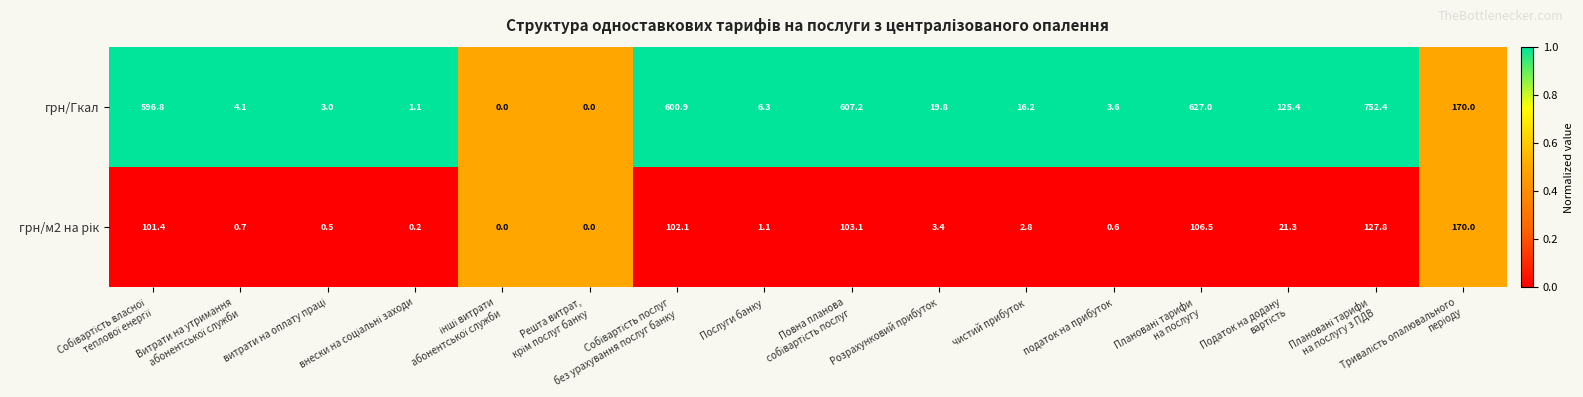

What is the sum of all грн/Гкал values?

3533.8